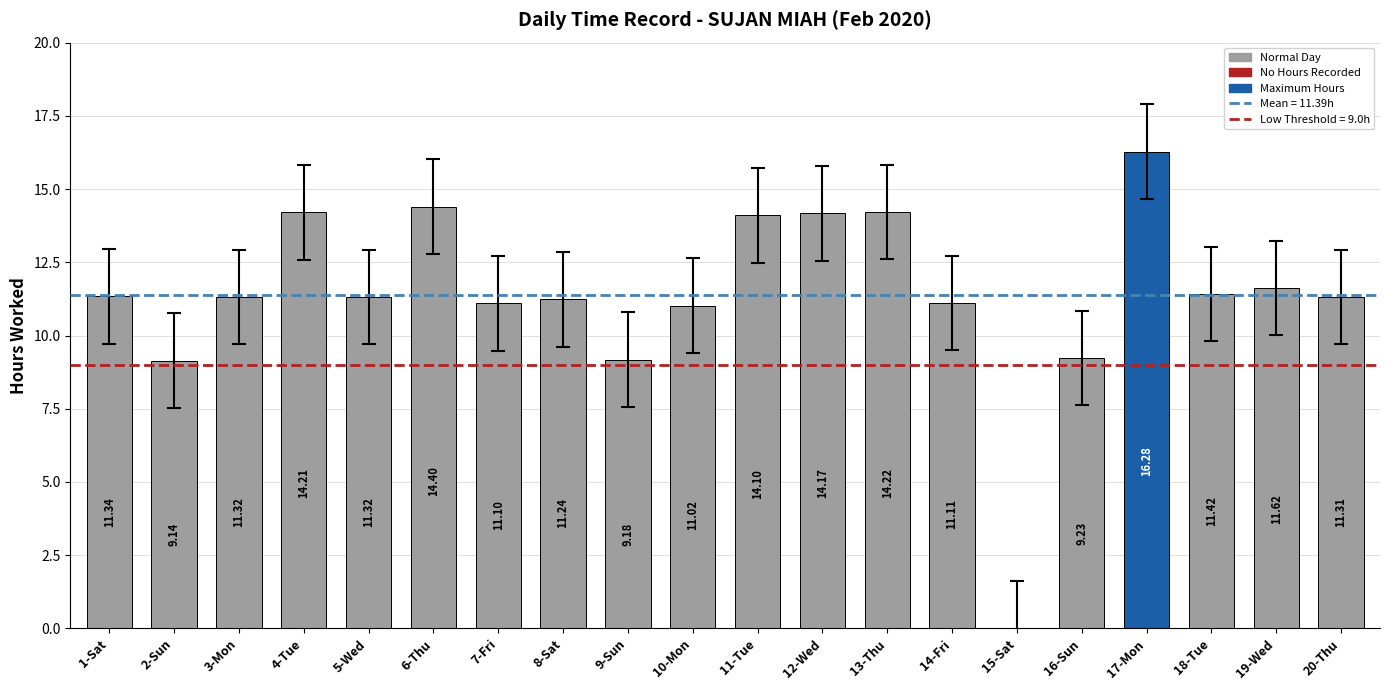

Reading left to right, what are all the values shown in this chart?

11.3	9.1	11.3	14.2	11.3	14.4	11.1	11.2	9.2	11.0	14.1	14.2	14.2	11.1	0.0	9.2	16.3	11.4	11.6	11.3